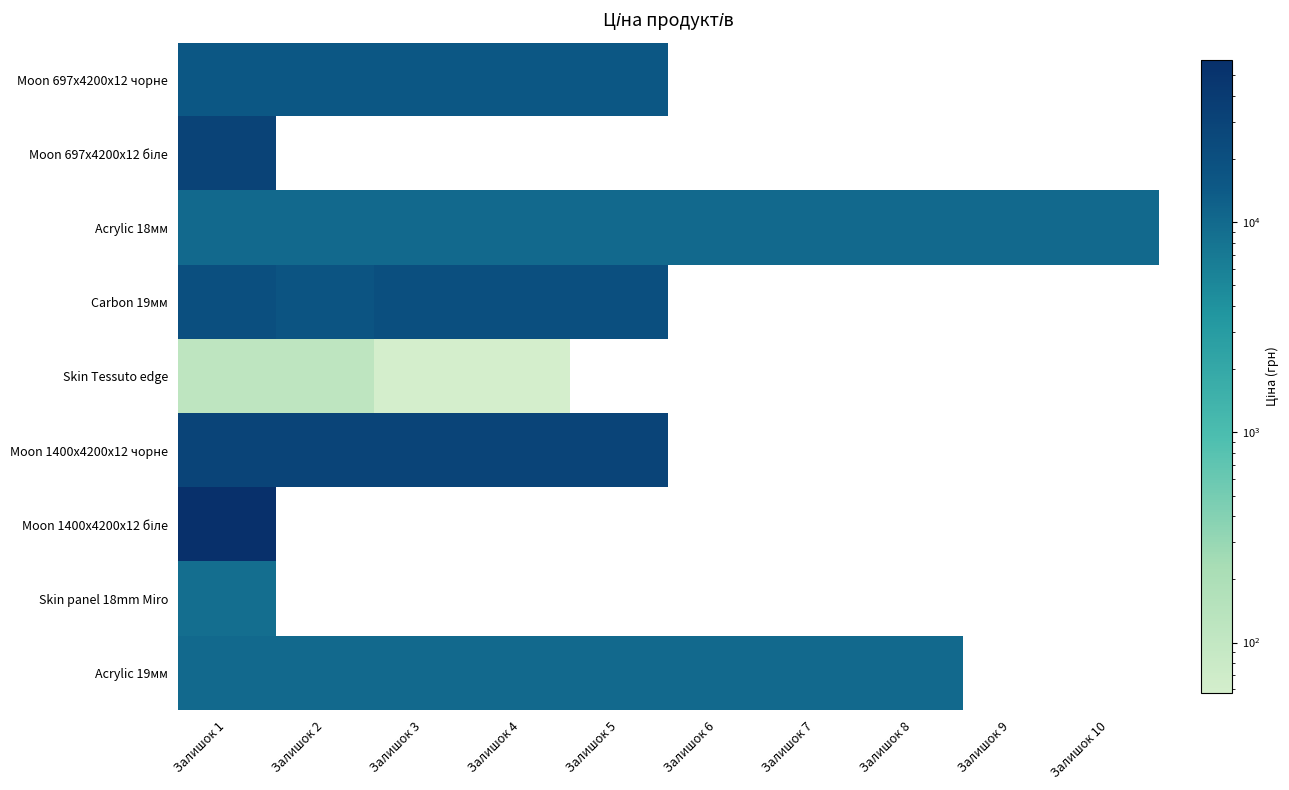

Where is Moon 1400x4200x12 біле nearest to the value 59075?

Залишок 1